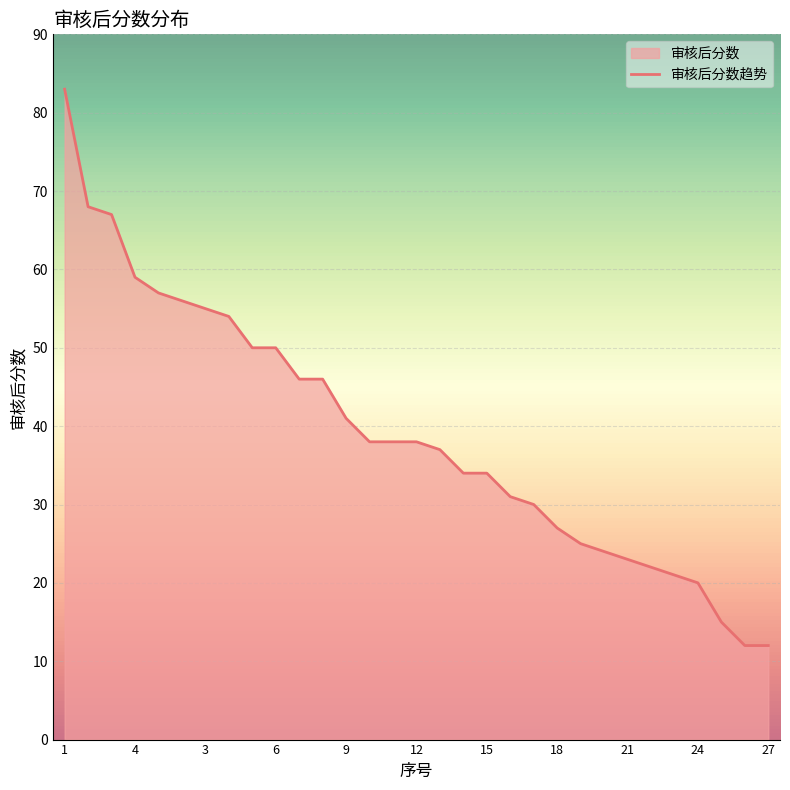

What is the change in value from 15 to 26?

-22